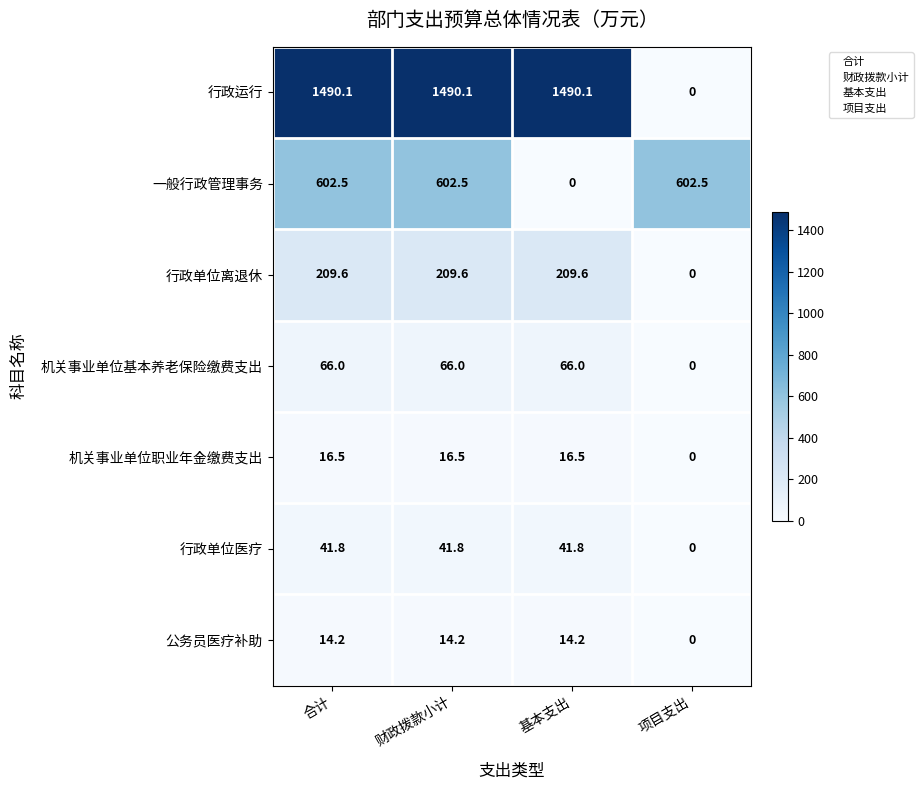

What is the approximate value of 机关事业单位职业年金缴费支出 at 财政拨款小计?

16.5